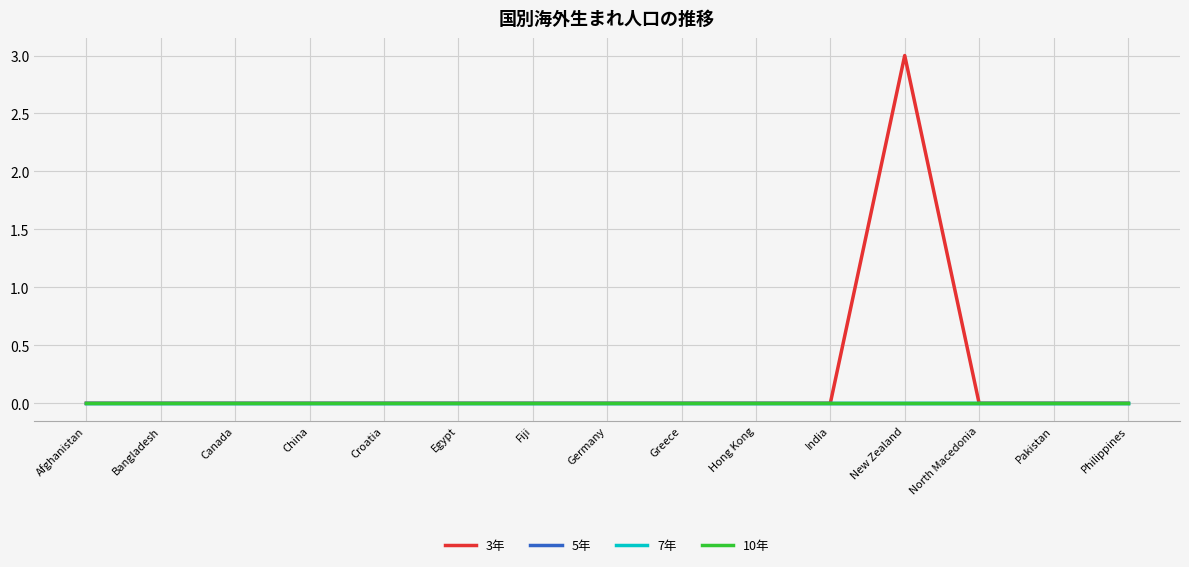

The value of 3年 at North Macedonia is 2. True or false?

False